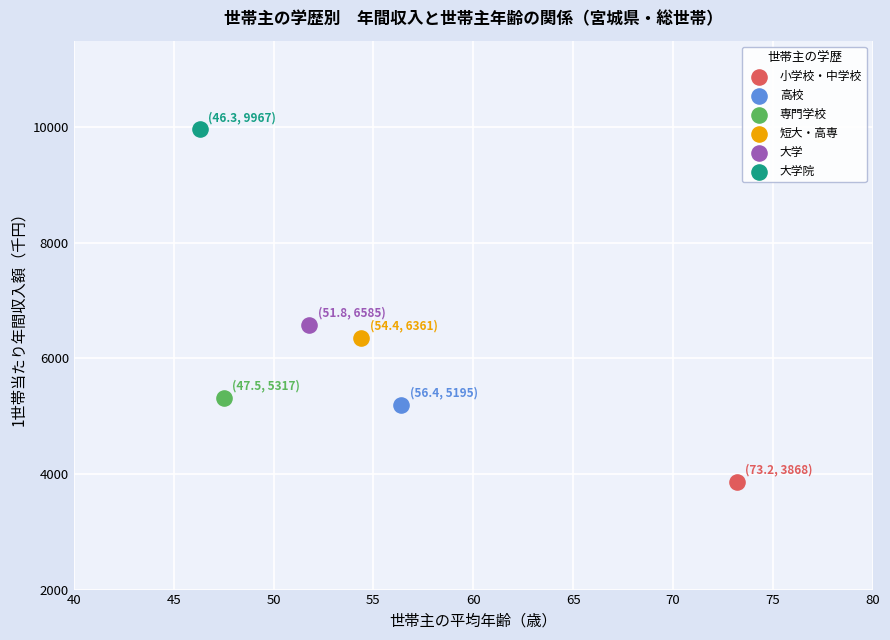

What are all the series names shown in the legend?

小学校・中学校, 高校, 専門学校, 短大・高専, 大学, 大学院